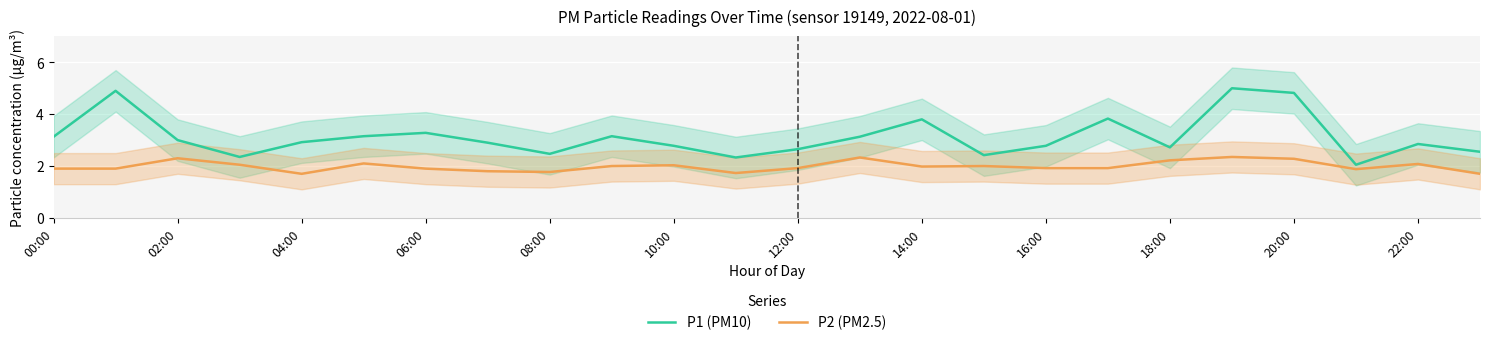

What value does the P1 (PM10) series have at 04:00?

2.9